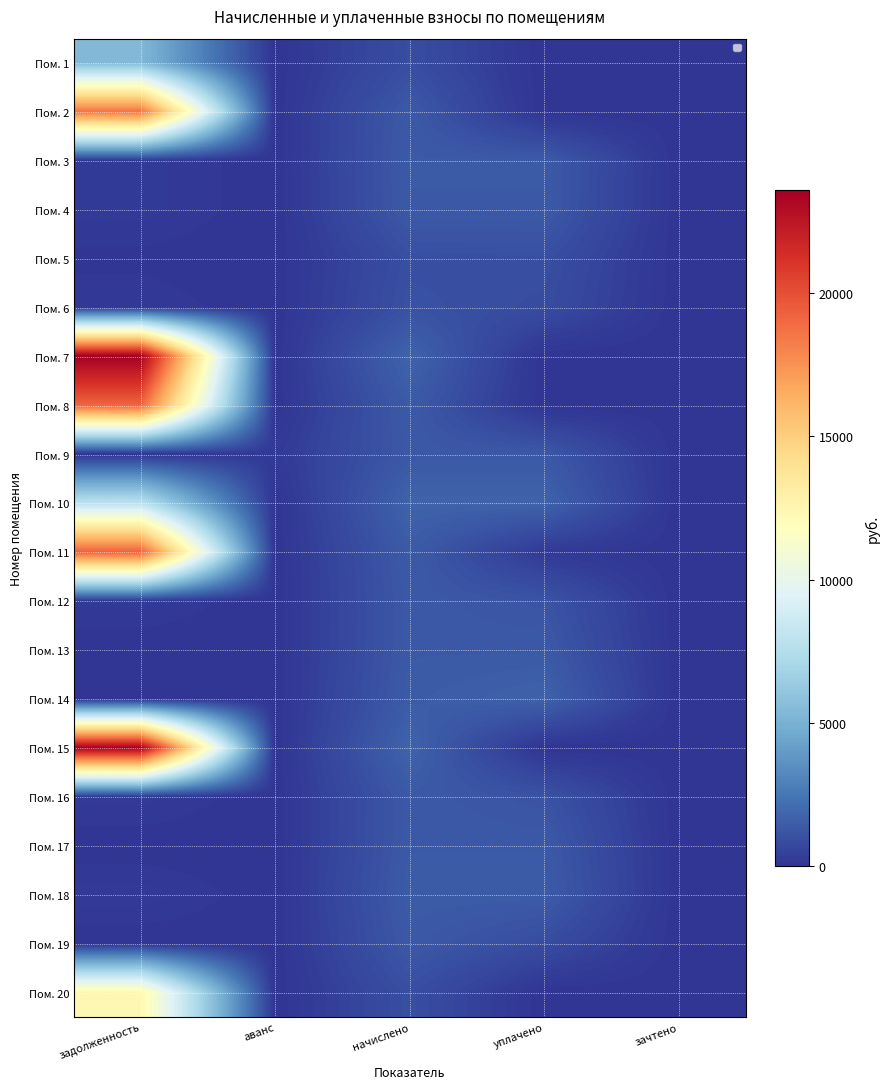

Which category has the highest value in the Пом. 19 series?

начислено